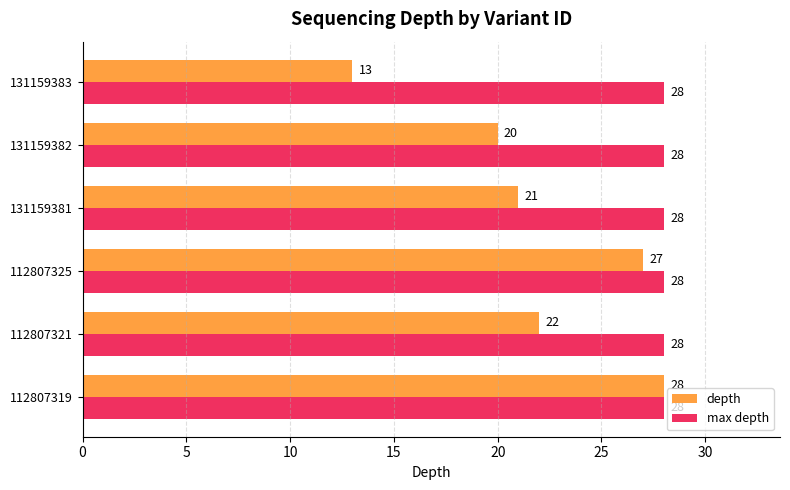

What value does the depth series have at 112807321, to the nearest 10?

20